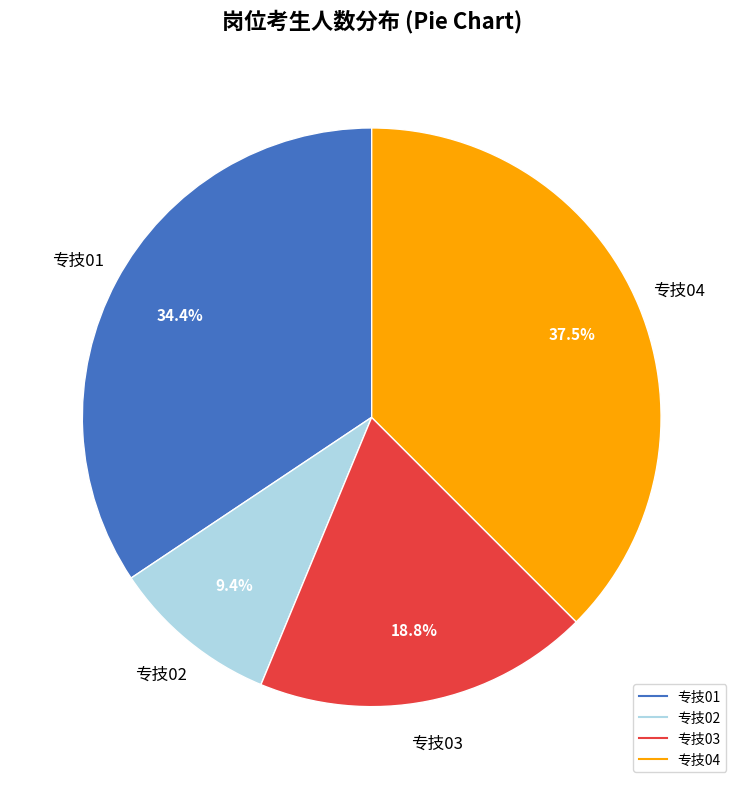

To the nearest percent, what is the average slice percentage?

25%